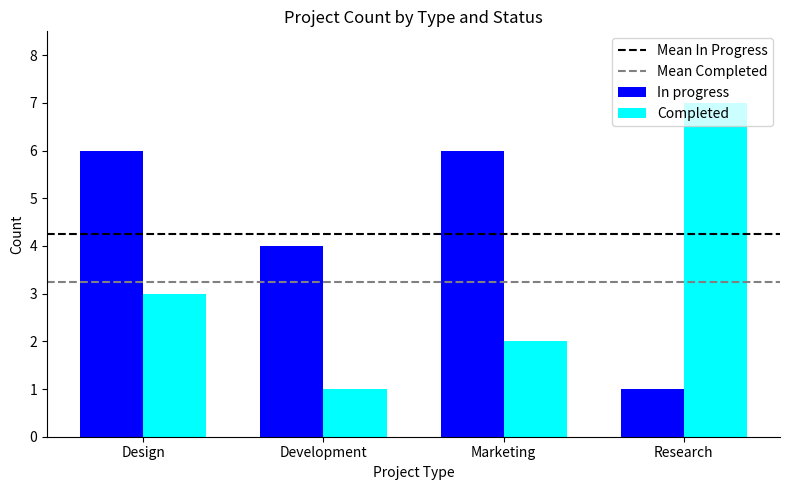

The Completed series shows 10 at Research. True or false?

False